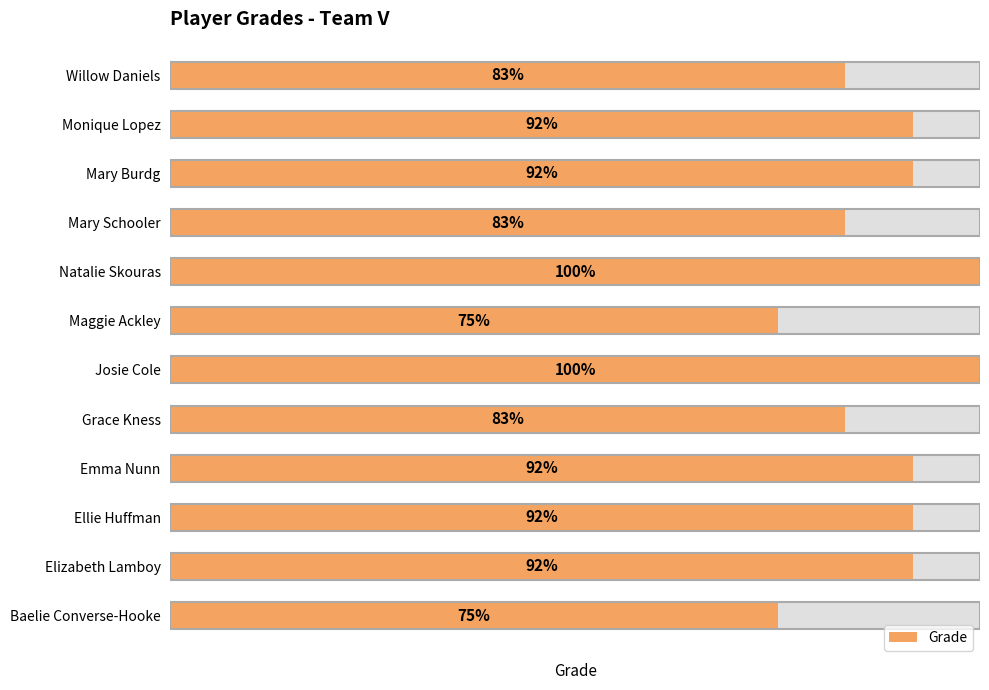

Between Grace Kness and Emma Nunn, which is larger?

Emma Nunn